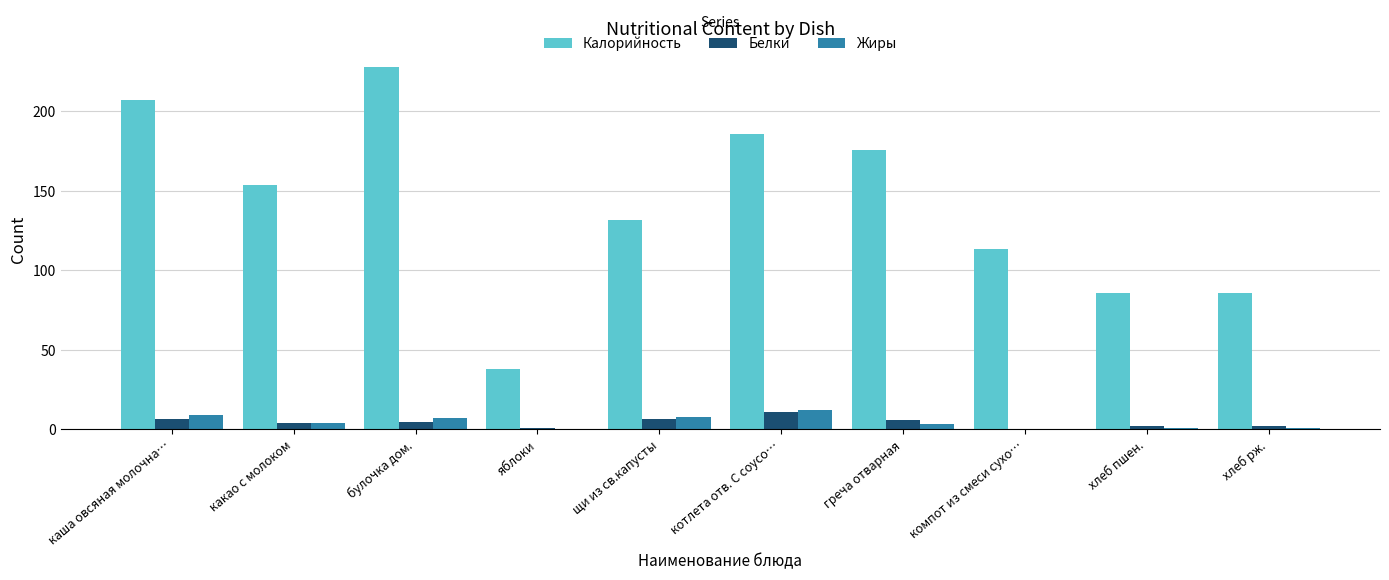

What is the sum of all Жиры values?

45.3